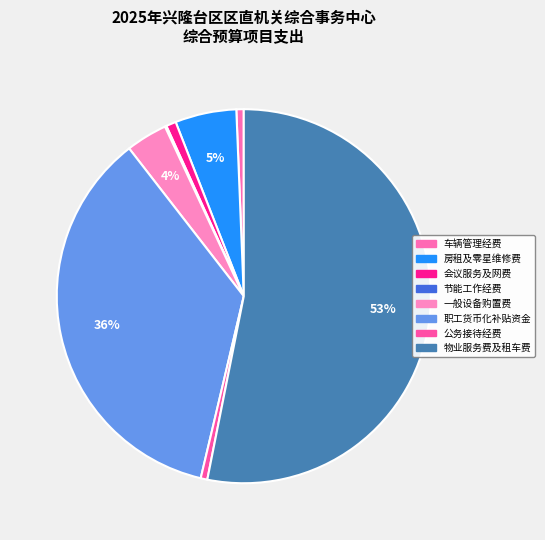

Is there a majority slice in this chart?

Yes